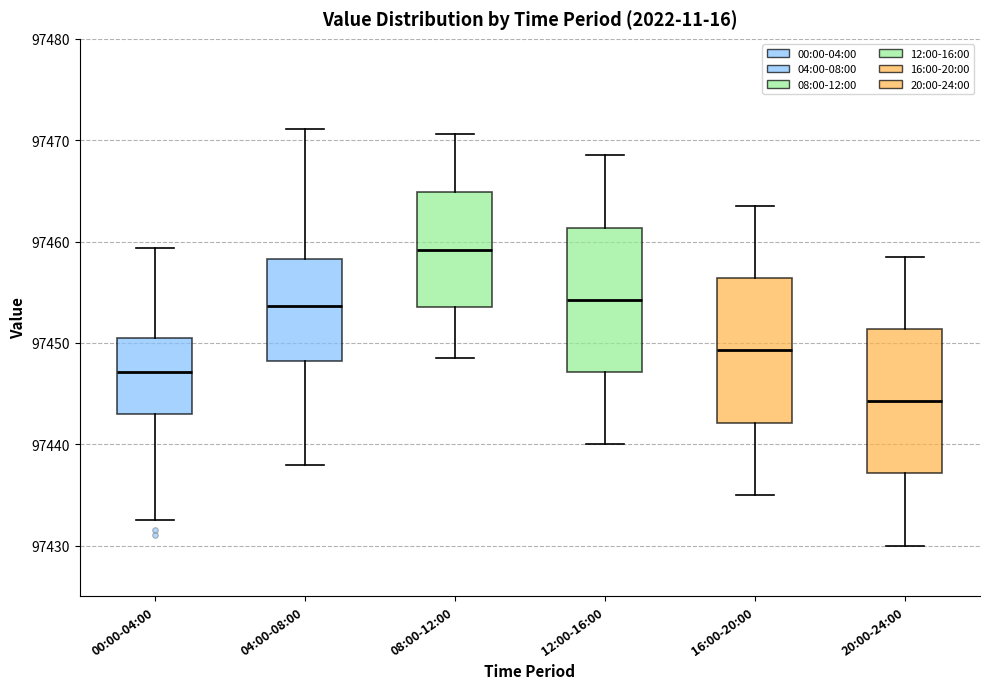

Reading left to right, transcribe this box plot: for each box, give where its median line is, the range the box spans, and where its two whiskers end, as read against the y-axis. The values are not printed on the chart, so give them approximately, as read against the axis.

00:00-04:00: median 97447, box 97443 to 97450, whiskers 97433 to 97459
04:00-08:00: median 97454, box 97448 to 97458, whiskers 97438 to 97471
08:00-12:00: median 97459, box 97454 to 97465, whiskers 97449 to 97471
12:00-16:00: median 97454, box 97447 to 97461, whiskers 97440 to 97469
16:00-20:00: median 97449, box 97442 to 97456, whiskers 97435 to 97464
20:00-24:00: median 97444, box 97437 to 97451, whiskers 97430 to 97459